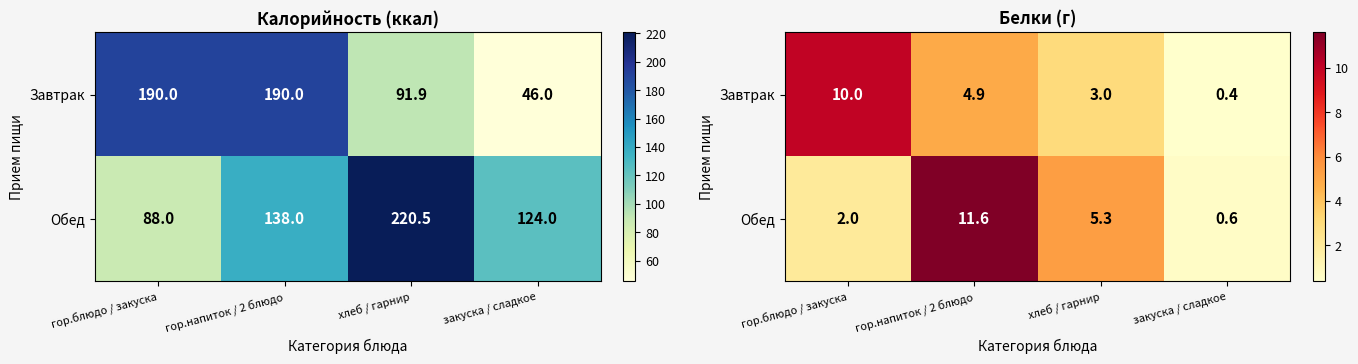

Which series changed the most between гор.блюдо / закуска and хлеб / гарнир?

Завтрак